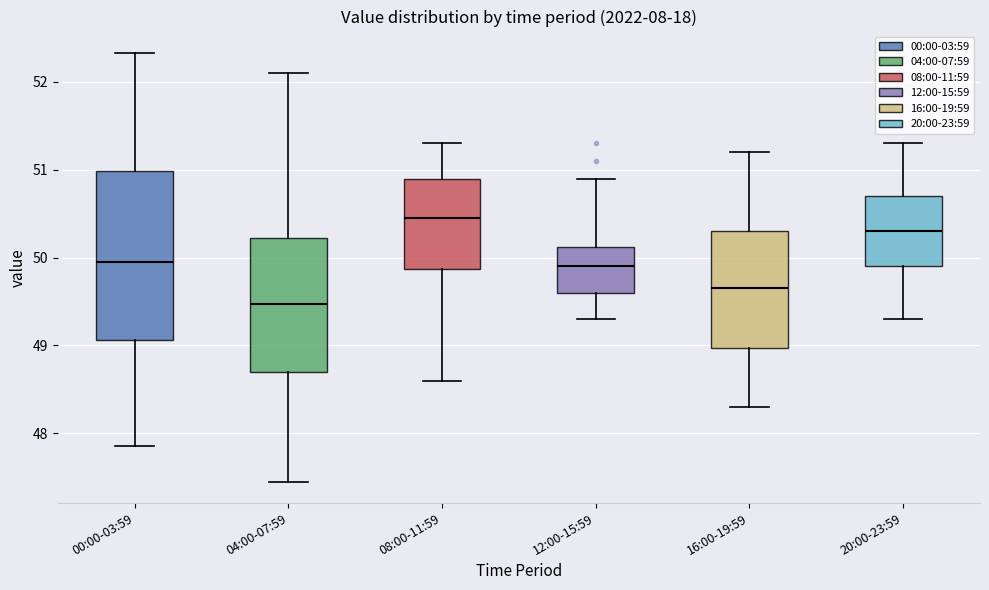

Reading left to right, read every box against the y-axis: the position of its median line, the range the box covers, and the ends of its whiskers. The values are not printed on the chart, so give them approximately, as read against the axis.

00:00-03:59: median 50.0, box 49.1 to 51.0, whiskers 47.9 to 52.3
04:00-07:59: median 49.5, box 48.7 to 50.2, whiskers 47.5 to 52.1
08:00-11:59: median 50.5, box 49.9 to 50.9, whiskers 48.6 to 51.3
12:00-15:59: median 49.9, box 49.6 to 50.1, whiskers 49.3 to 50.9
16:00-19:59: median 49.7, box 49.0 to 50.3, whiskers 48.3 to 51.2
20:00-23:59: median 50.3, box 49.9 to 50.7, whiskers 49.3 to 51.3